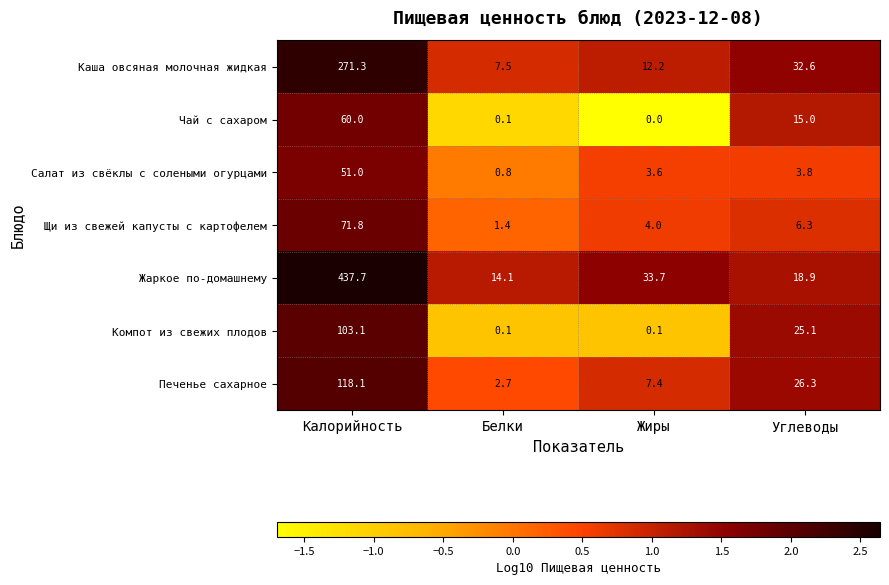

What is the maximum value shown in the chart?

437.7